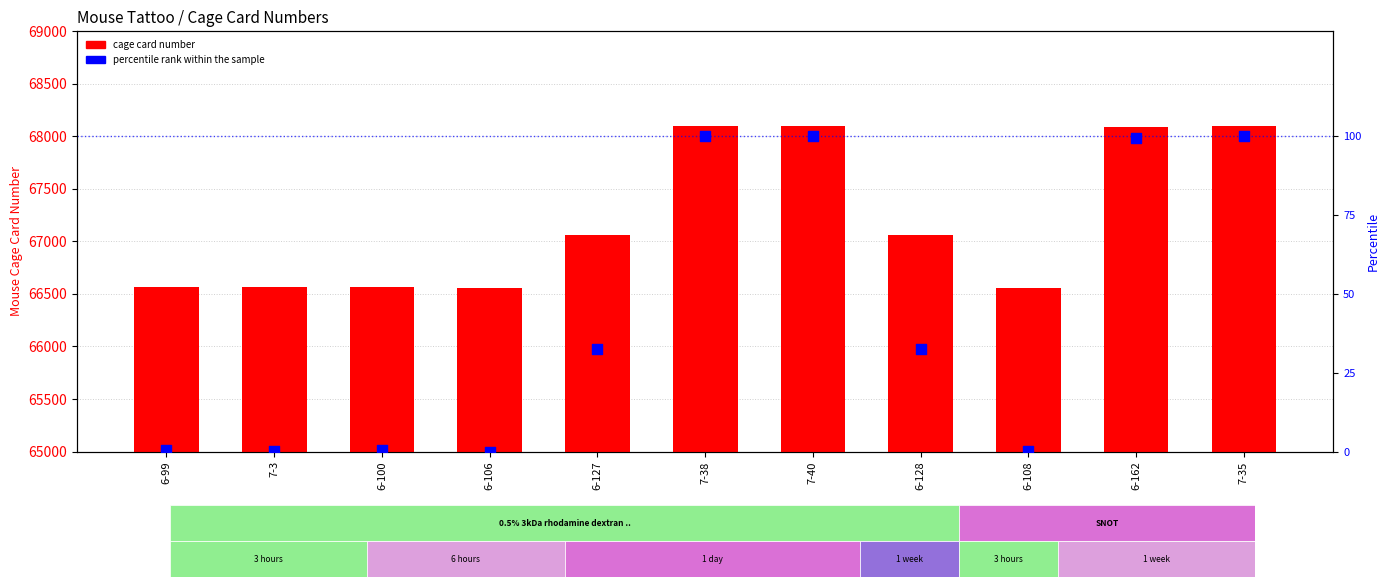

Which series has the largest Y range (max minus min)?

cage card number